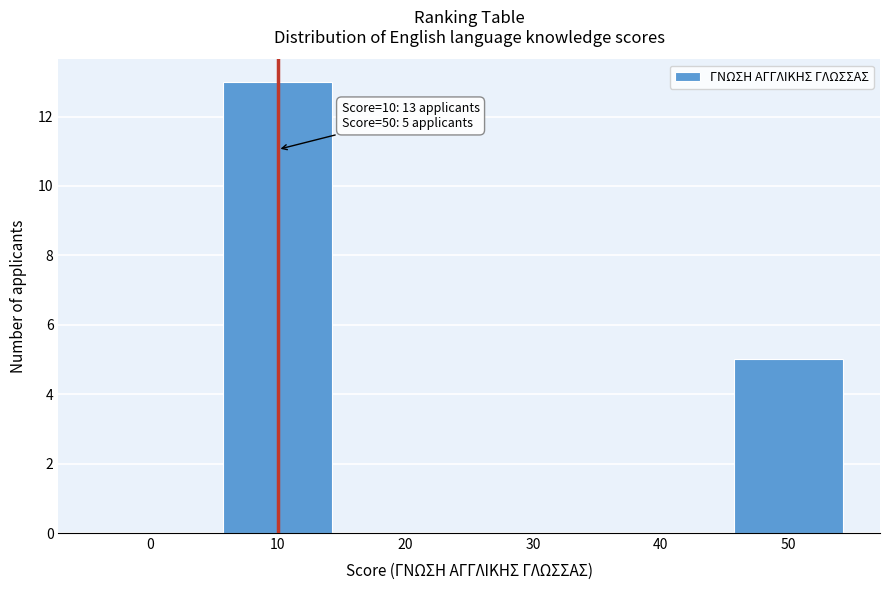

Reading left to right, what are all the values shown in this chart?

0=0	10=13	20=0	30=0	40=0	50=5